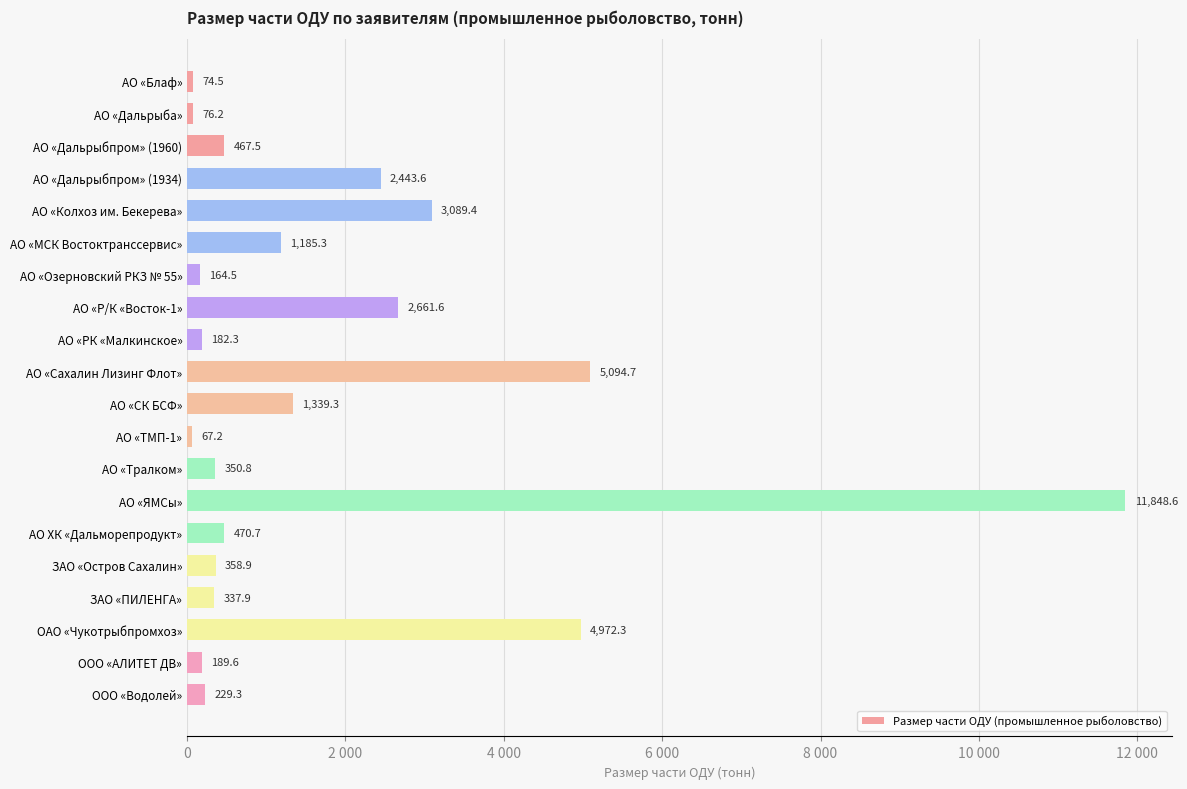

Are the bars horizontal?

Yes